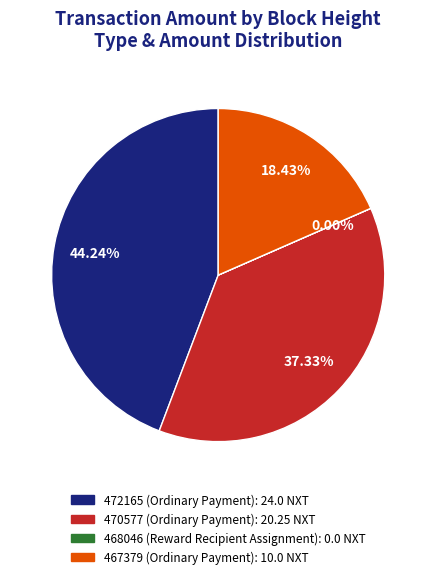

Which slice is the largest?

472165 (Ordinary Payment)